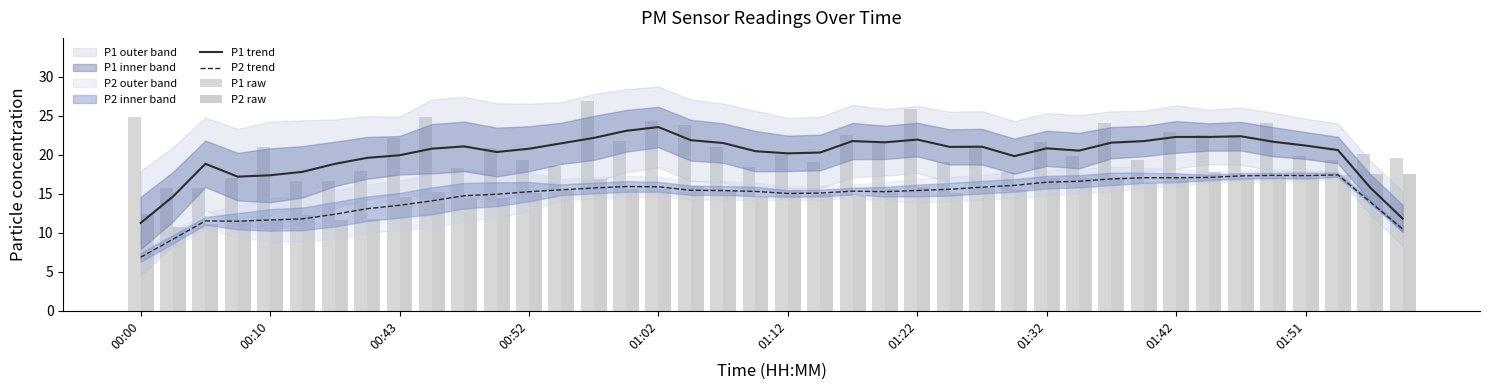

Reading right to left, transcribe all the data shown in this chart.

P1 trend: 11.8	15.8	20.6	21.2	21.7	22.4	22.3	22.3	21.8	21.6	20.5	20.8	19.8	21.0	21.0	22.0	21.6	21.8	20.3	20.2	20.5	21.5	21.9	23.6	23.1	22.2	21.5	20.8	20.4	21.1	20.8	19.9	19.6	18.8	17.8	17.4	17.2	18.9	14.7	11.3
P2 trend: 10.5	14.0	17.4	17.3	17.4	17.3	17.1	17.1	17.1	16.9	16.6	16.5	16.1	15.8	15.6	15.4	15.3	15.3	15.1	15.0	15.3	15.4	15.5	15.9	15.9	15.7	15.5	15.3	14.9	14.8	14.1	13.5	13.1	12.4	11.8	11.7	11.5	11.5	9.2	6.9
P1 raw: 19.6	20.1	19.4	19.9	24.1	22.5	22.6	22.9	19.4	24.1	19.8	21.6	17.8	20.9	19.1	25.9	21.5	22.5	19.1	19.9	18.5	20.9	23.9	24.3	21.7	26.9	18.5	19.3	20.9	18.2	24.8	22.1	17.9	16.6	16.6	21.0	17.0	15.7	15.8	24.8
P2 raw: 17.5	17.6	17.4	17.4	17.4	17.0	17.8	17.0	16.4	17.2	17.0	17.0	15.5	15.8	15.2	15.8	15.6	14.7	15.0	15.5	14.6	15.4	16.0	15.6	15.7	16.9	15.6	15.1	14.4	14.4	15.2	14.6	11.8	11.6	12.2	11.7	11.6	11.1	10.8	12.4